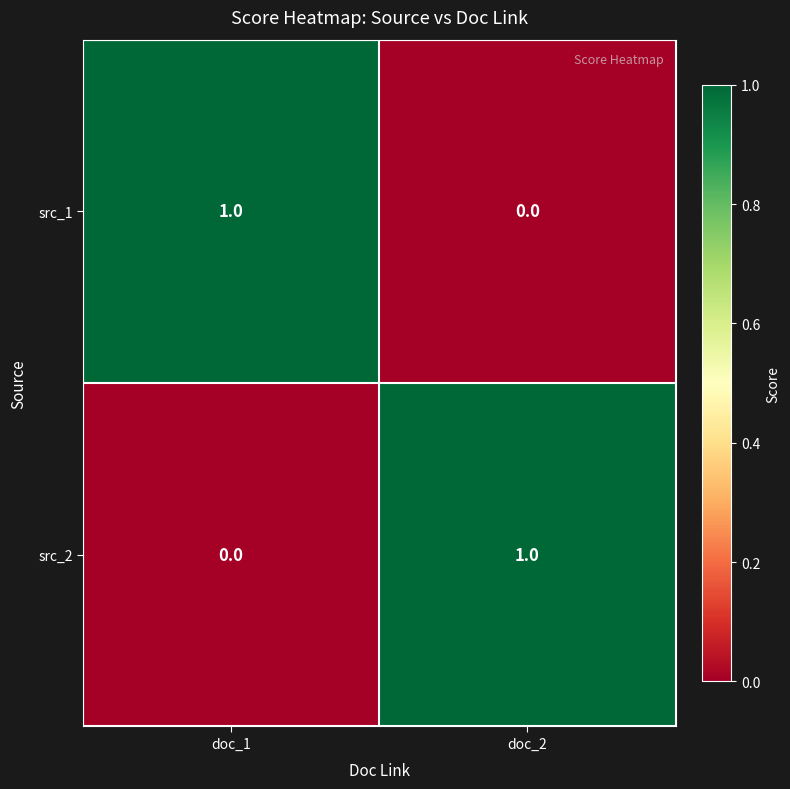

List the labels in order of src_1 value, largest first.

doc_1, doc_2